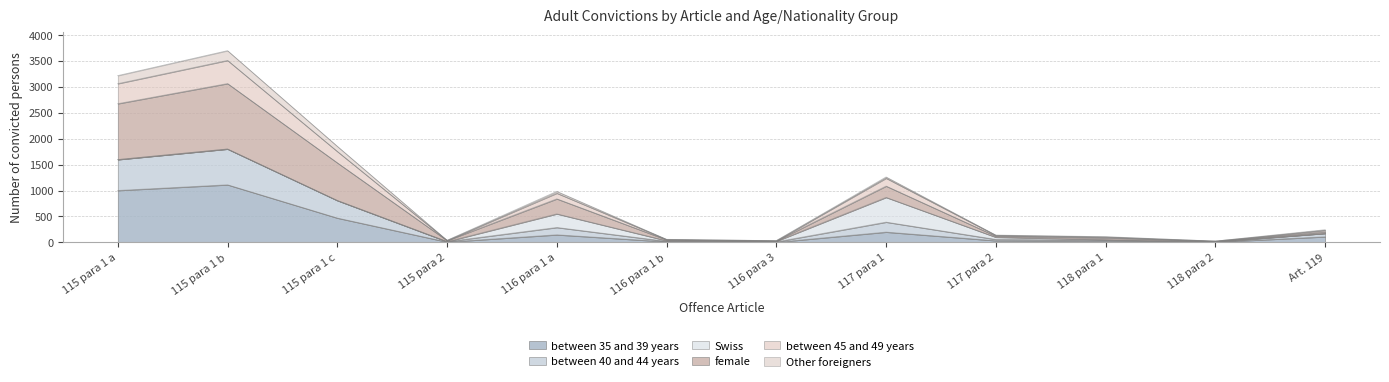

Where is the first local minimum for between 40 and 44 years?

115 para 2